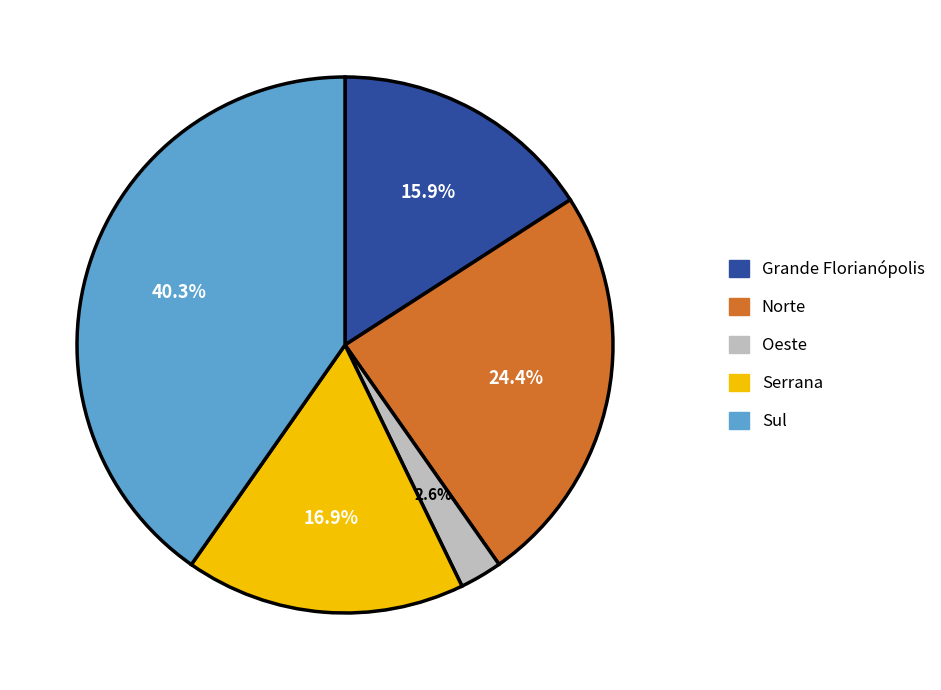

Between Norte and Oeste, which is larger?

Norte